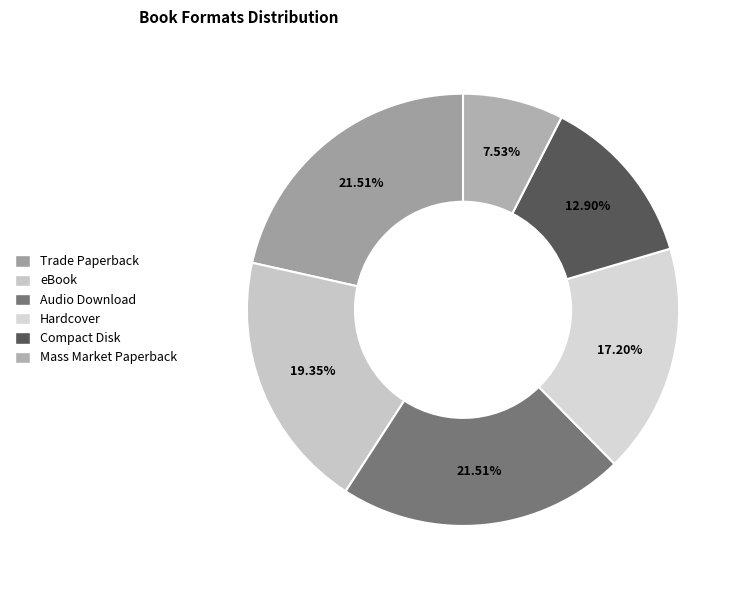

Rank the categories by value from lowest to highest.

Mass Market Paperback, Compact Disk, Hardcover, eBook, Trade Paperback, Audio Download